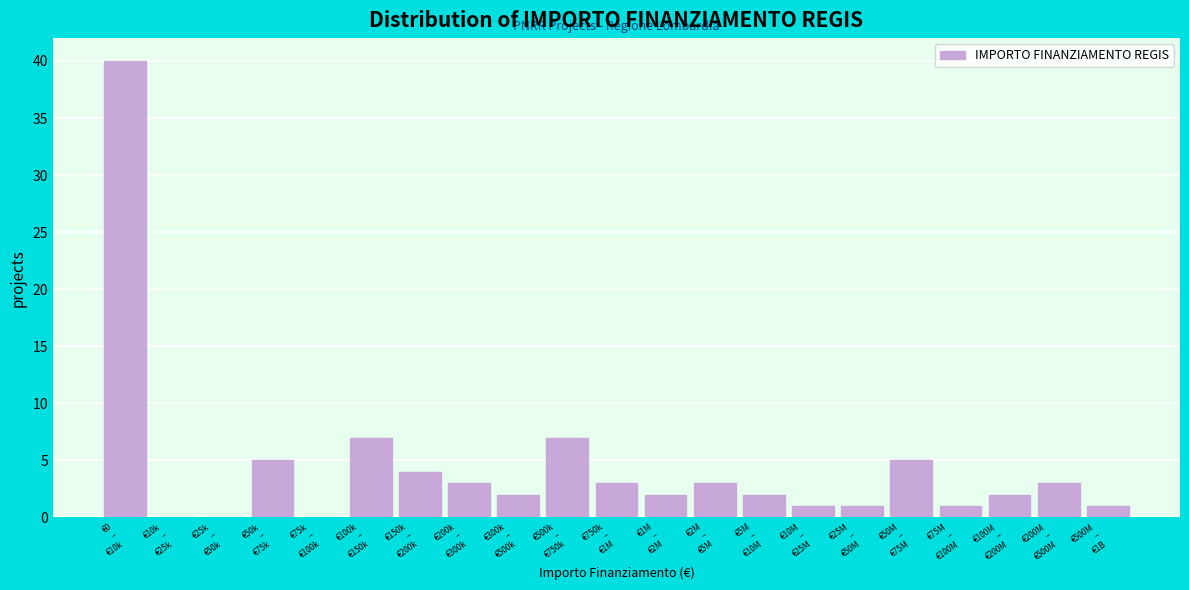

What is the maximum value shown in the chart?

40